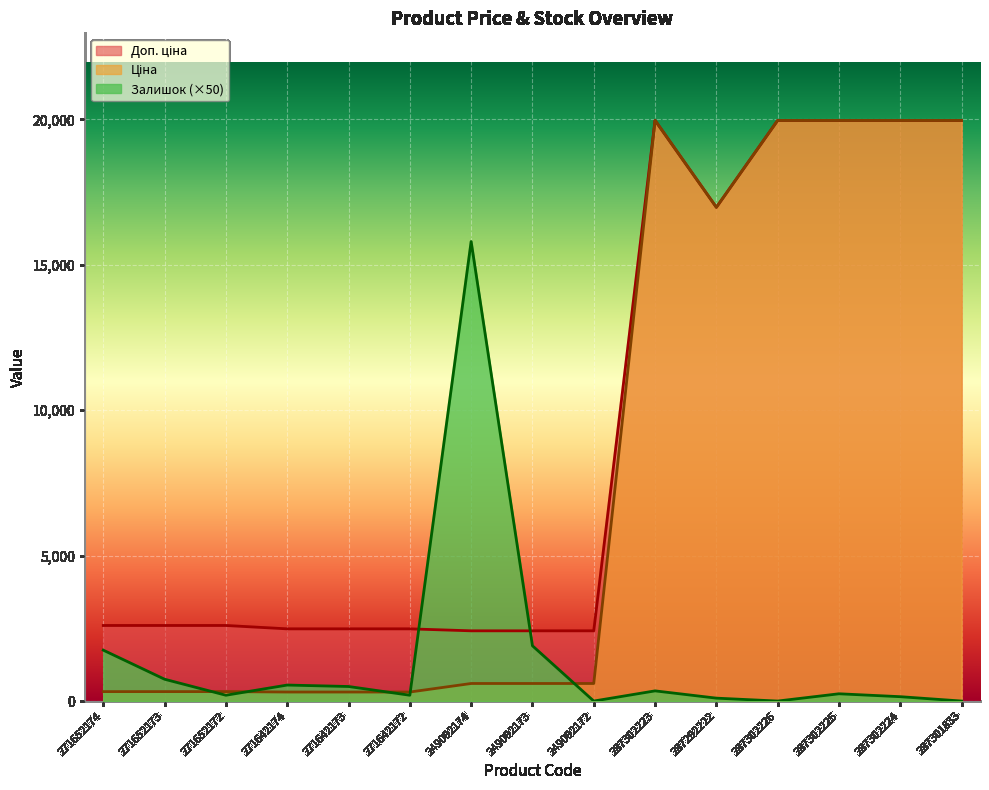

How many intersections are there between Залишок and Ціна?

5